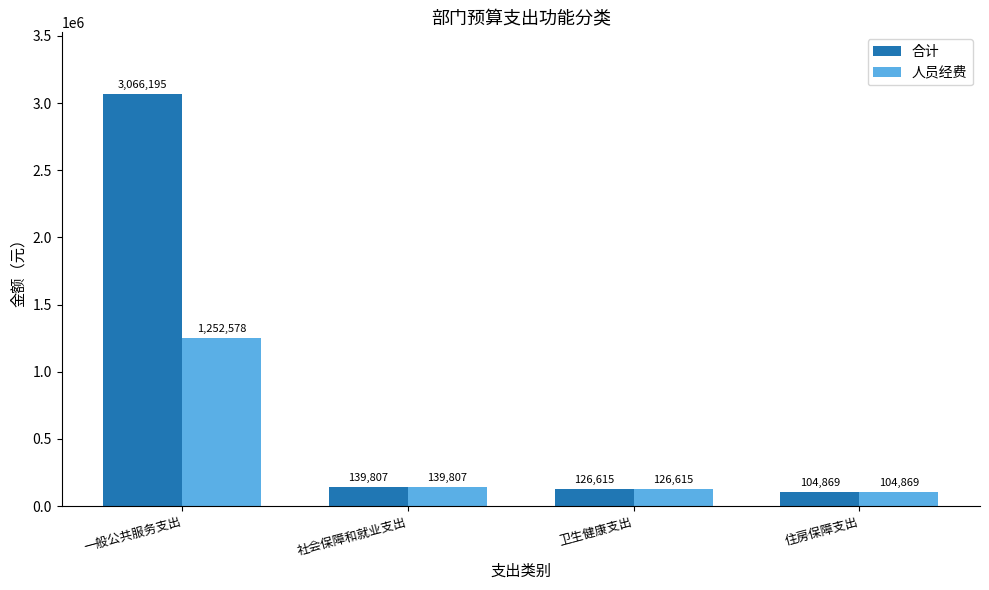

What are all the series names shown in the legend?

合计, 人员经费